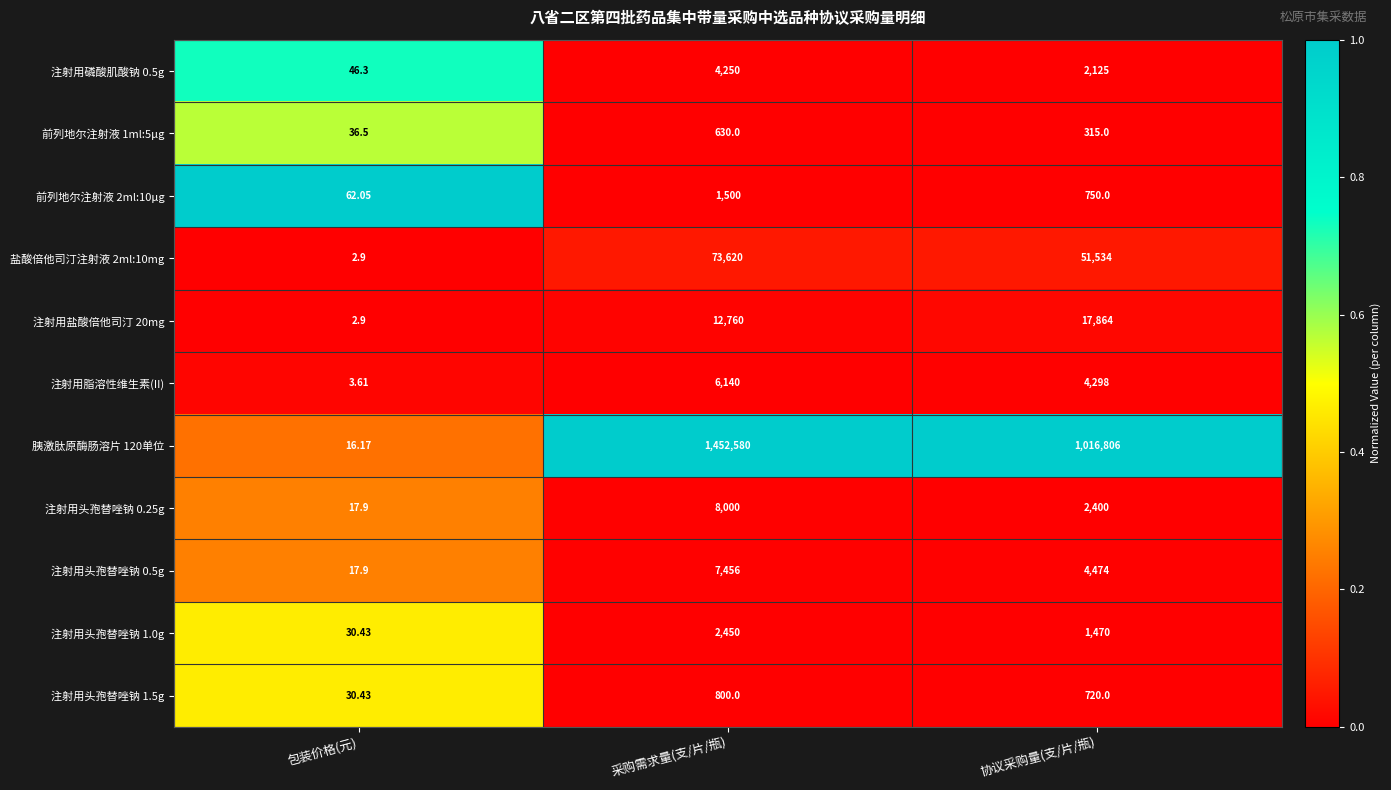

At which label is 注射用头孢替唑钠 0.5g closest to 3736?

协议采购量(支/片/瓶)